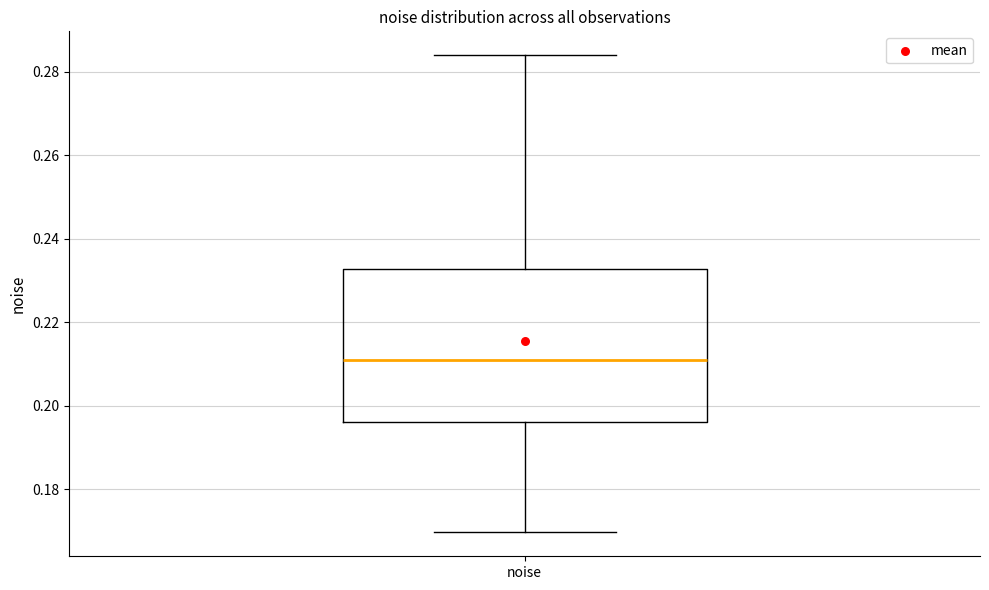

Transcribe this box plot: give where the median line is, the range the box spans, and where the two whiskers end, as read against the y-axis. The values are not printed on the chart, so give them approximately, as read against the axis.

median 0.212, box 0.196 to 0.232, whiskers 0.170 to 0.284